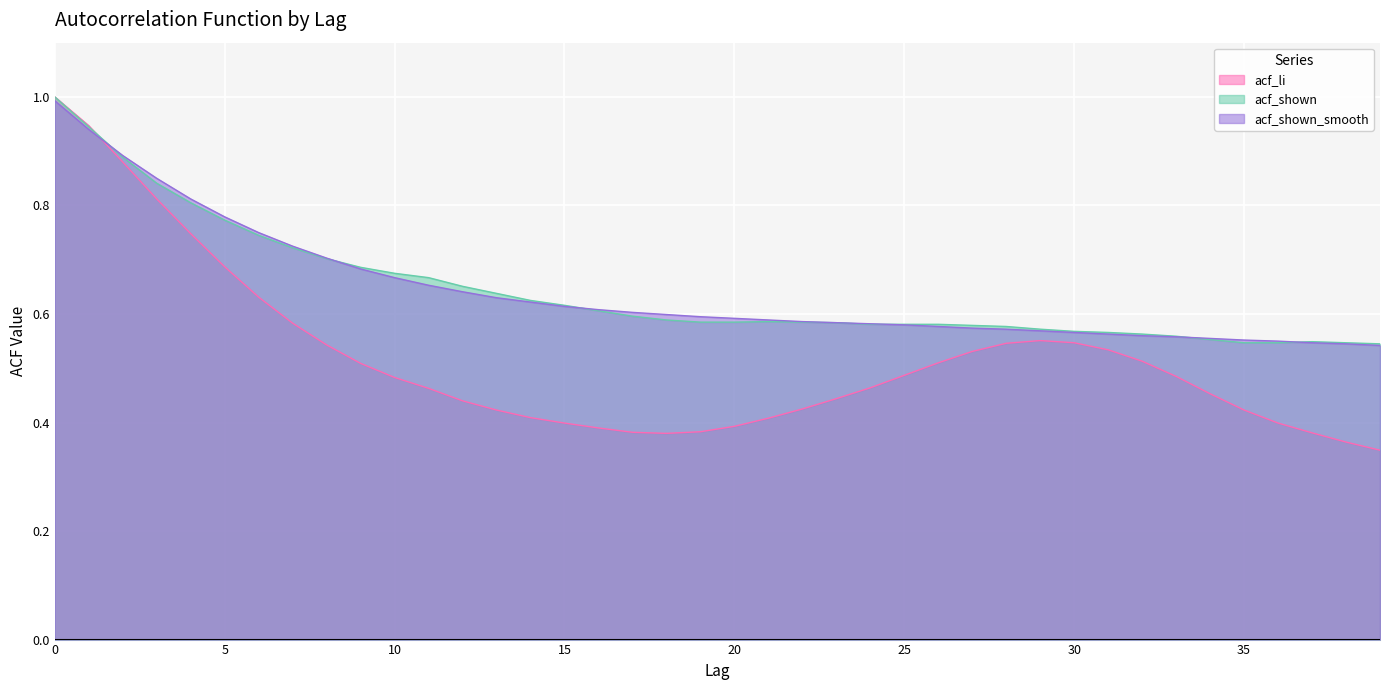

Reading left to right, extract all data points from this chart.

acf_li: 0=1.0	1=0.9	2=0.9	3=0.8	4=0.7	5=0.7	6=0.6	7=0.6	8=0.5	9=0.5	10=0.5	11=0.5	12=0.4	13=0.4	14=0.4	15=0.4	16=0.4	17=0.4	18=0.4	19=0.4	20=0.4	21=0.4	22=0.4	23=0.4	24=0.5	25=0.5	26=0.5	27=0.5	28=0.5	29=0.6	30=0.5	31=0.5	32=0.5	33=0.5	34=0.5	35=0.4	36=0.4	37=0.4	38=0.4	39=0.3
acf_shown: 0=1.0	1=0.9	2=0.9	3=0.8	4=0.8	5=0.8	6=0.7	7=0.7	8=0.7	9=0.7	10=0.7	11=0.7	12=0.7	13=0.6	14=0.6	15=0.6	16=0.6	17=0.6	18=0.6	19=0.6	20=0.6	21=0.6	22=0.6	23=0.6	24=0.6	25=0.6	26=0.6	27=0.6	28=0.6	29=0.6	30=0.6	31=0.6	32=0.6	33=0.6	34=0.6	35=0.5	36=0.5	37=0.5	38=0.5	39=0.5
acf_shown_smooth: 0=1.0	1=0.9	2=0.9	3=0.8	4=0.8	5=0.8	6=0.8	7=0.7	8=0.7	9=0.7	10=0.7	11=0.7	12=0.6	13=0.6	14=0.6	15=0.6	16=0.6	17=0.6	18=0.6	19=0.6	20=0.6	21=0.6	22=0.6	23=0.6	24=0.6	25=0.6	26=0.6	27=0.6	28=0.6	29=0.6	30=0.6	31=0.6	32=0.6	33=0.6	34=0.6	35=0.6	36=0.6	37=0.5	38=0.5	39=0.5